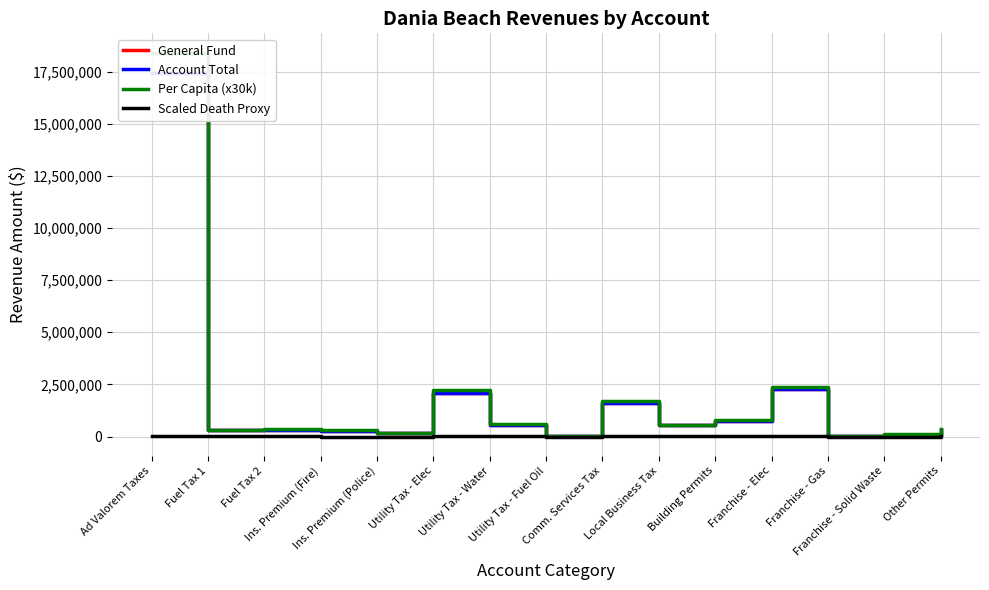

Reading right to left, extract all data points from this chart.

General Fund: 331196.0	93173.0	36011.0	2270251.0	761469.0	544949.0	1625336.0	18007.0	564243.0	2097524.0	148242.0	274373.0	329197.0	299106.0	17452748.0
Account Total: 331196.0	93173.0	36011.0	2270251.0	761469.0	544949.0	1625336.0	18007.0	564243.0	2097524.0	148242.0	274373.0	329197.0	299106.0	17452748.0
Per Capita (x30k): 349500.0	98400.0	38100.0	2396100.0	803700.0	575100.0	1715400.0	18900.0	595500.0	2213700.0	156600.0	289500.0	347400.0	315600.0	18419700.0
Scaled Death Proxy: 662.4	186.3	72.0	4540.5	1522.9	1089.9	3250.7	36.0	1128.5	4195.0	296.5	548.7	658.4	598.2	34905.5